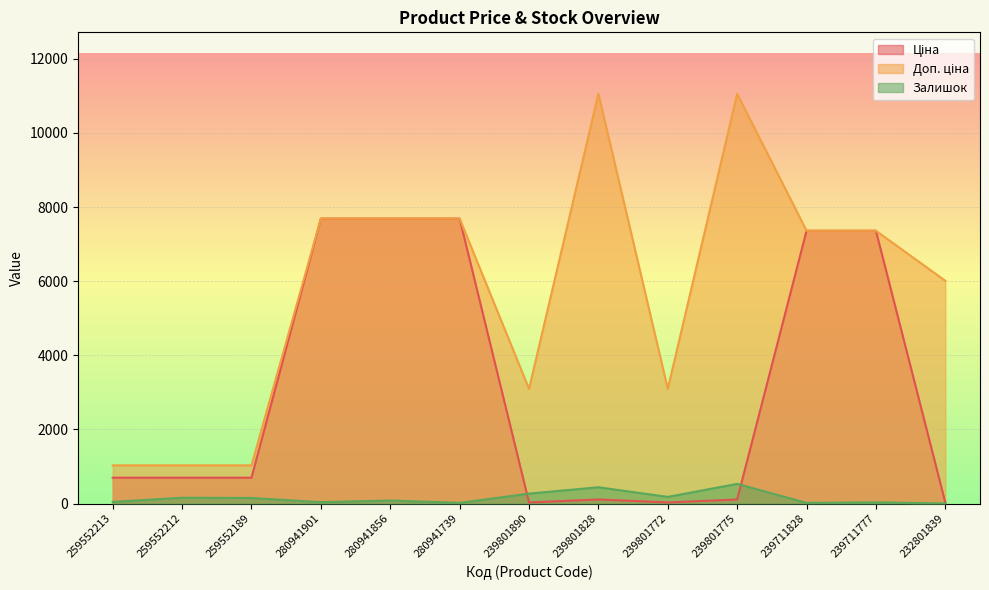

True or false: Ціна has a value of 30.9 at 239801890.

True